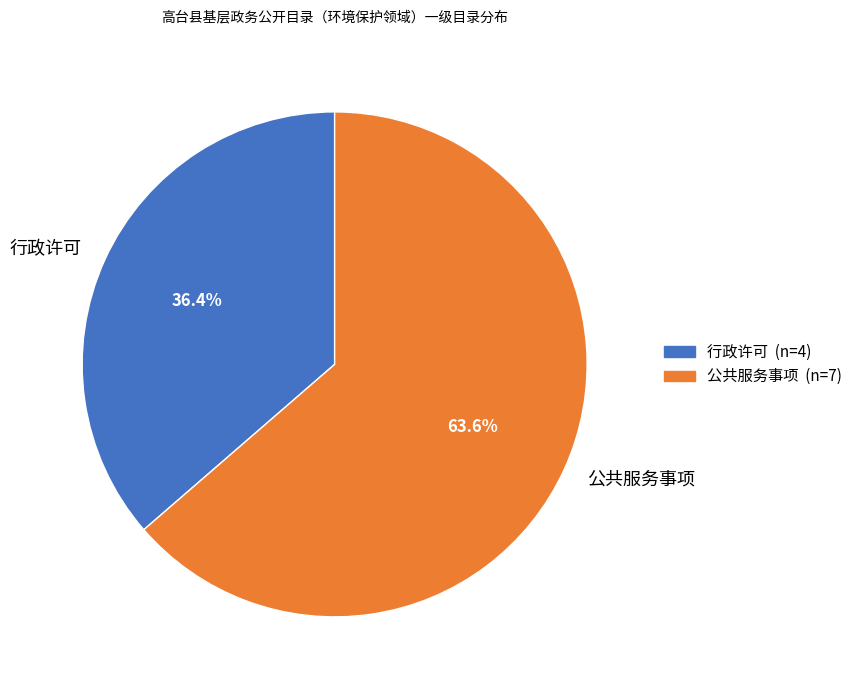

Which has a higher value, 公共服务事项 or 行政许可?

公共服务事项